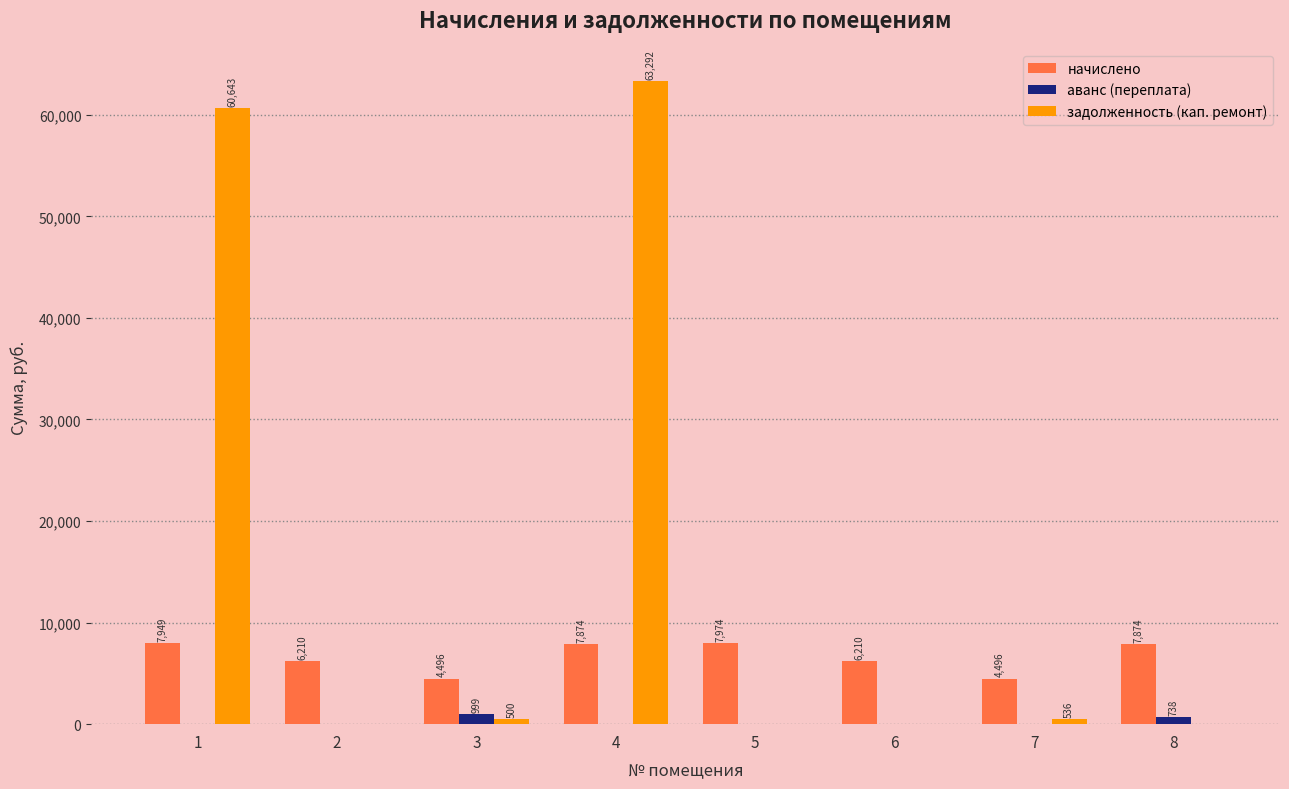

Between 6 and 7, which series saw the biggest shift?

начислено